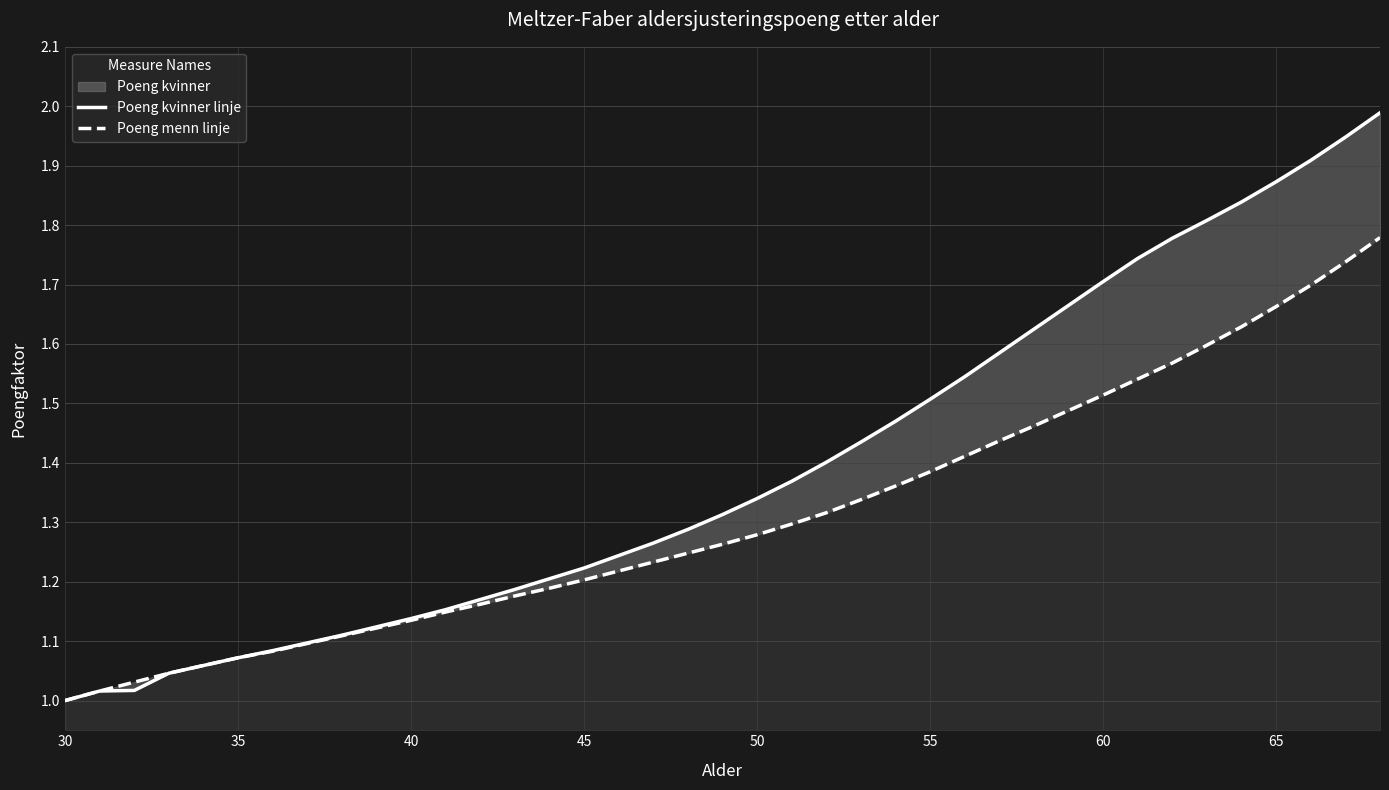

At how many categories does at least one series exceed 1?

38